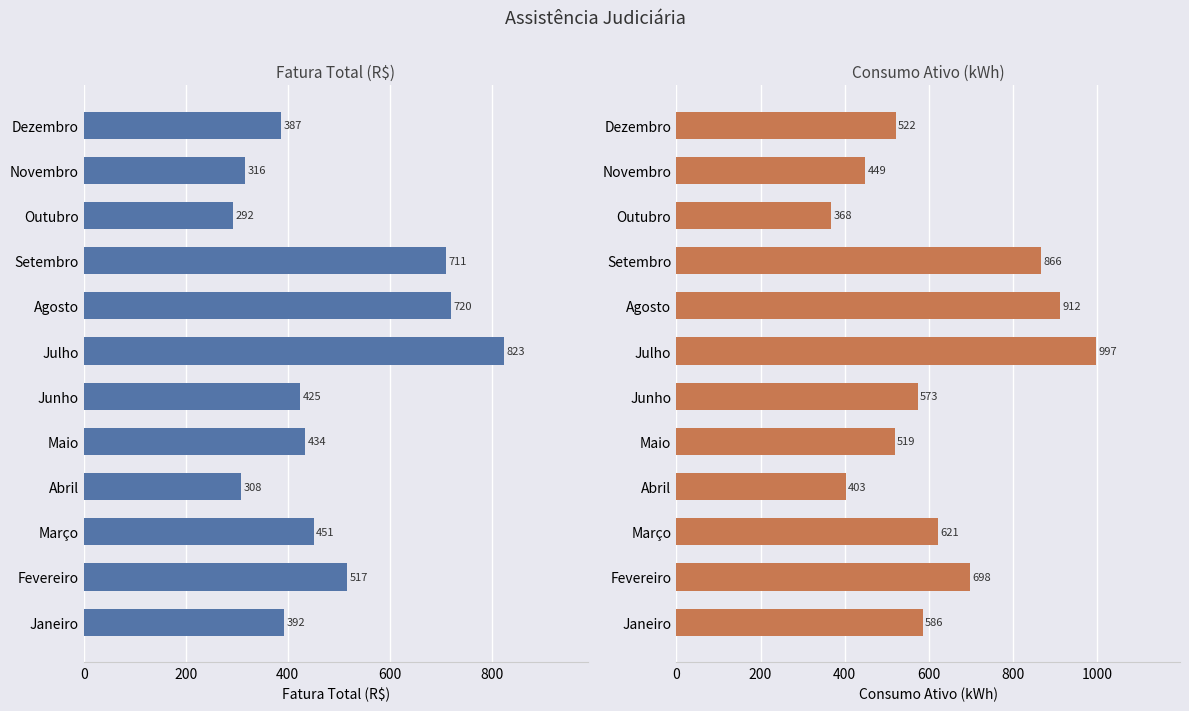

What are all the series names shown in the legend?

Fatura Total (R$), Consumo Ativo (kWh)